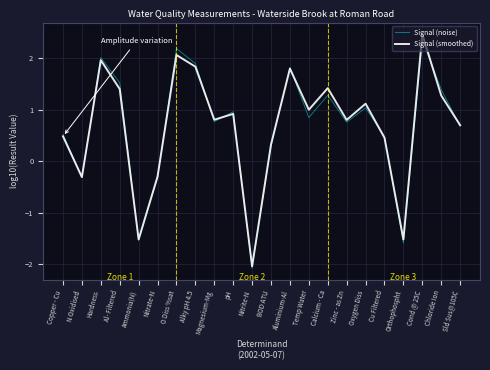

The value of Signal (noise) at Orthophospht is -0.6. True or false?

False